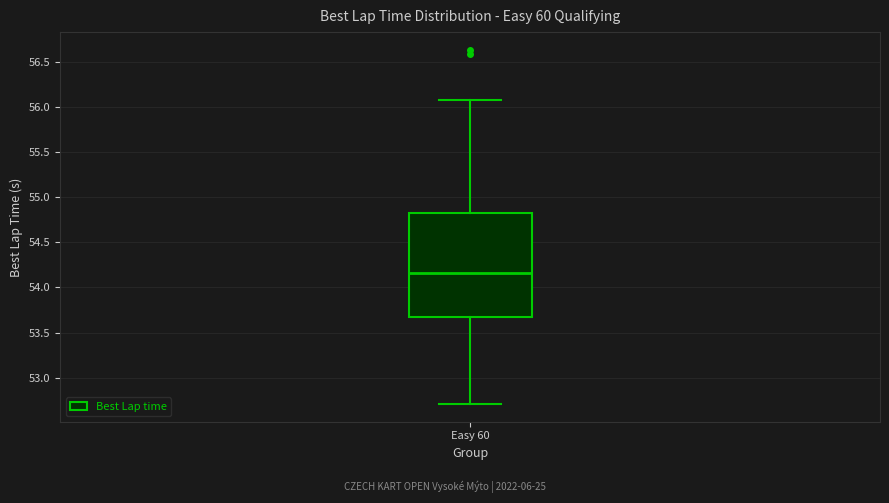

Transcribe this box plot: give where the median line is, the range the box spans, and where the two whiskers end, as read against the y-axis. The values are not printed on the chart, so give them approximately, as read against the axis.

median 54.15, box 53.70 to 54.80, whiskers 52.70 to 56.10